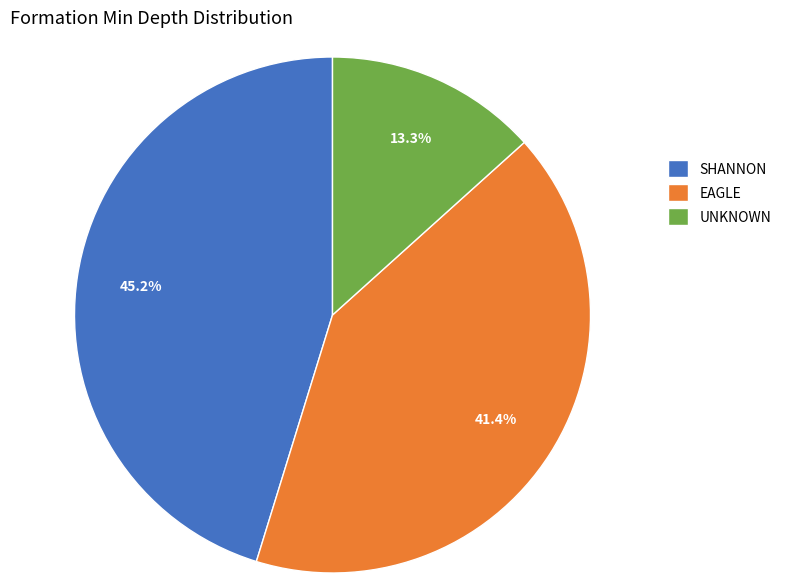

Between EAGLE and UNKNOWN, which is larger?

EAGLE